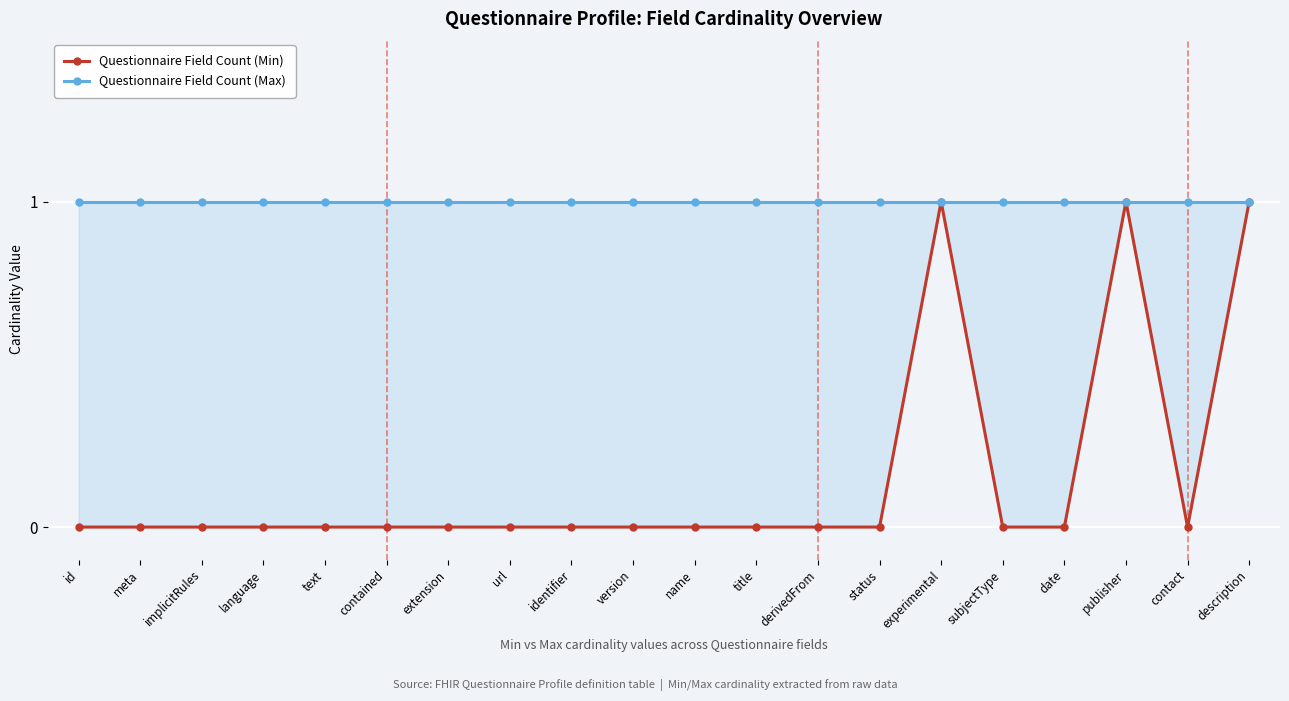

Reading left to right, list all the values displayed in this chart.

Questionnaire Field Count (Min): id=0	meta=0	implicitRules=0	language=0	text=0	contained=0	extension=0	url=0	identifier=0	version=0	name=0	title=0	derivedFrom=0	status=0	experimental=1	subjectType=0	date=0	publisher=1	contact=0	description=1
Questionnaire Field Count (Max): id=1	meta=1	implicitRules=1	language=1	text=1	contained=1	extension=1	url=1	identifier=1	version=1	name=1	title=1	derivedFrom=1	status=1	experimental=1	subjectType=1	date=1	publisher=1	contact=1	description=1